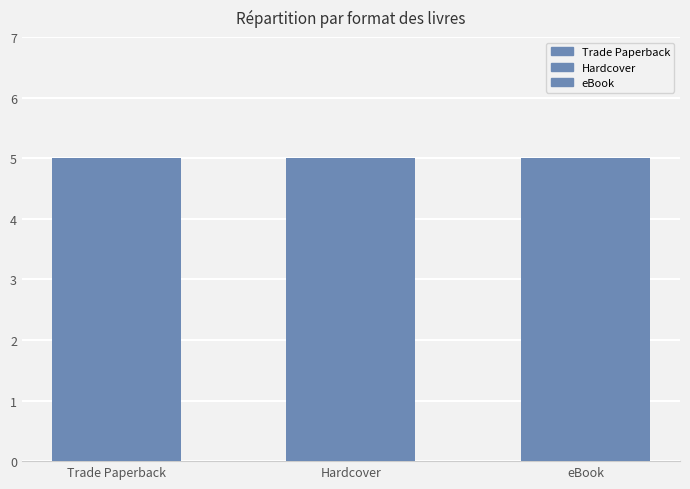

Are the bars horizontal?

No